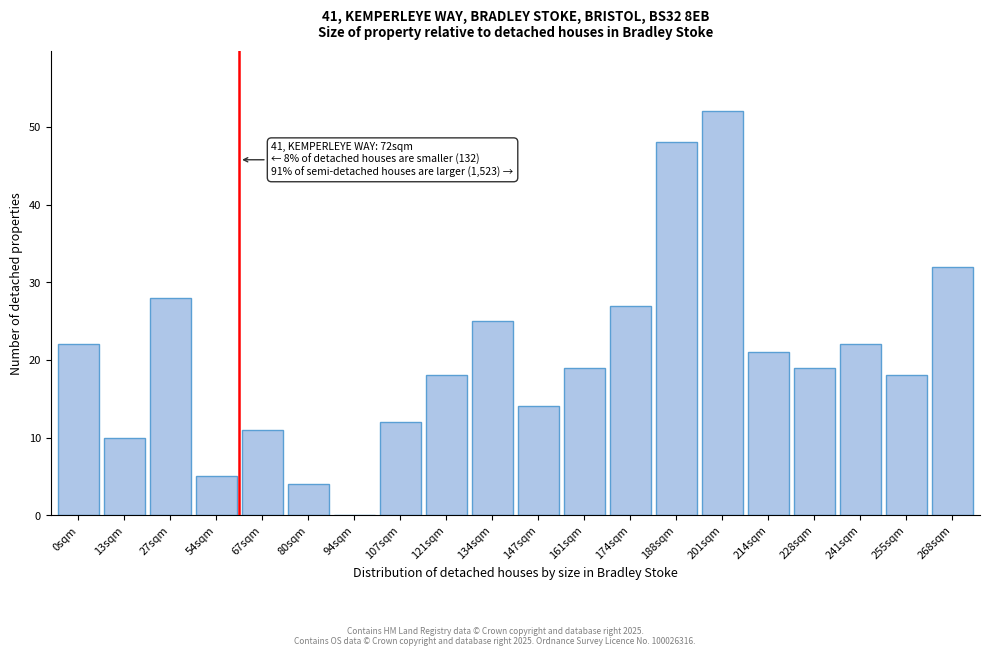

Reading left to right, list all the values displayed in this chart.

0sqm=22	13sqm=10	27sqm=28	54sqm=5	67sqm=11	80sqm=4	94sqm=0	107sqm=12	121sqm=18	134sqm=25	147sqm=14	161sqm=19	174sqm=27	188sqm=48	201sqm=52	214sqm=21	228sqm=19	241sqm=22	255sqm=18	268sqm=32